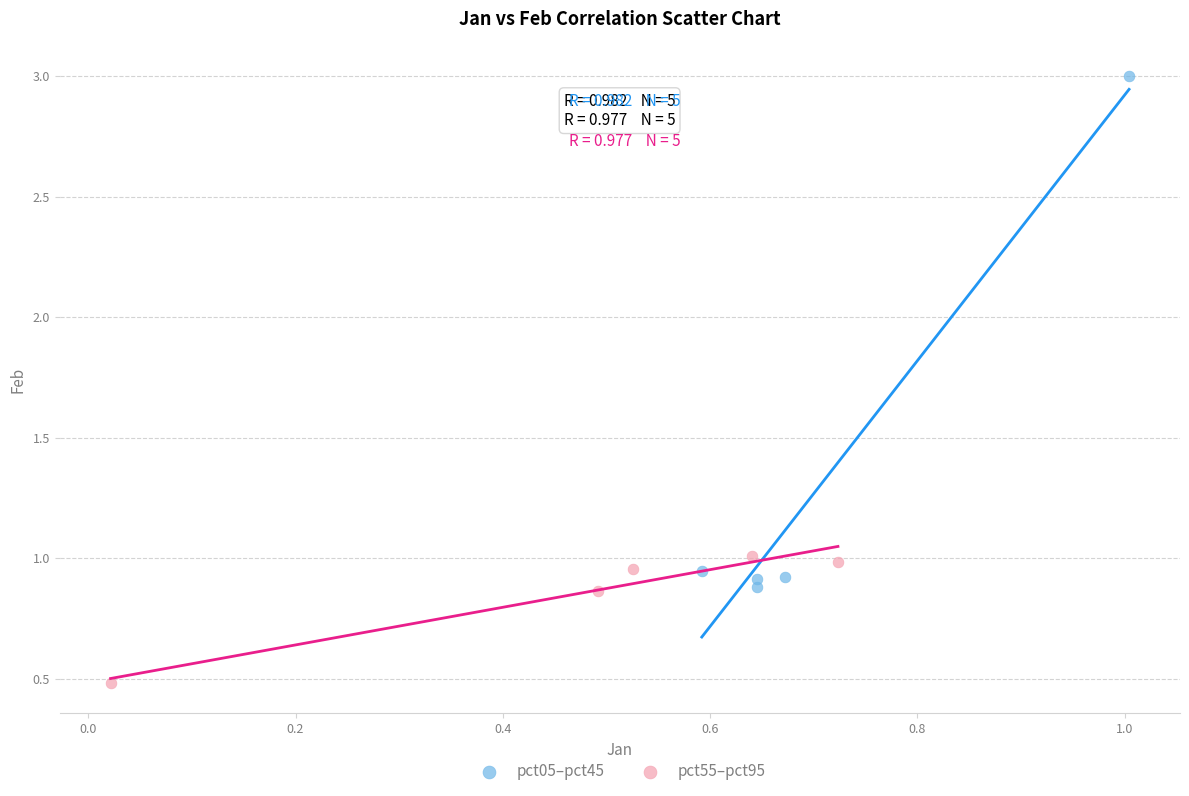

Which series contains the lowest Y value?

pct55–pct95